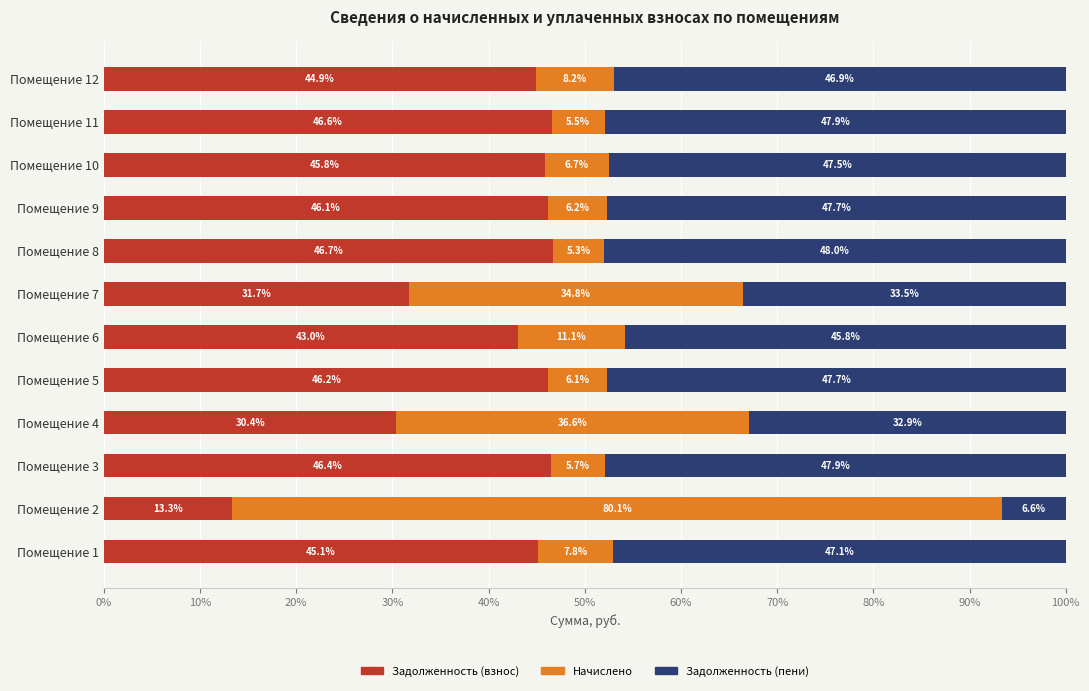

What is the total value across all series at Помещение 11?

100.0